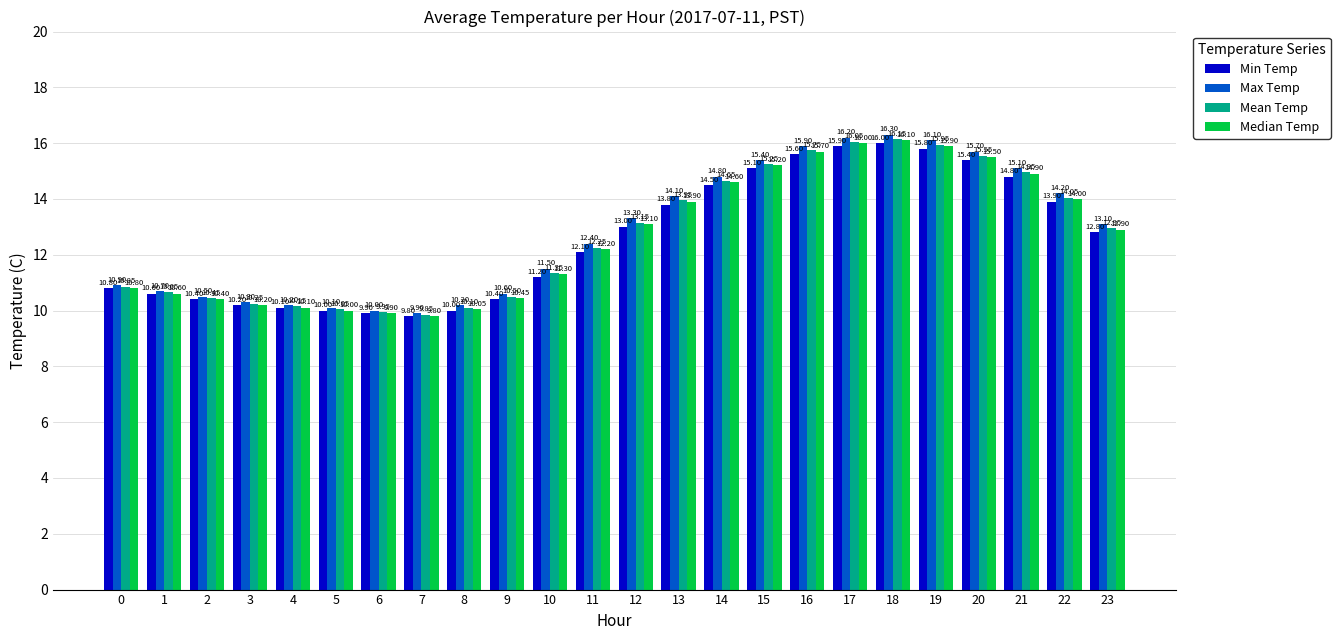

List the series in order of their overall mean, lowest first.

Min Temp, Median Temp, Mean Temp, Max Temp